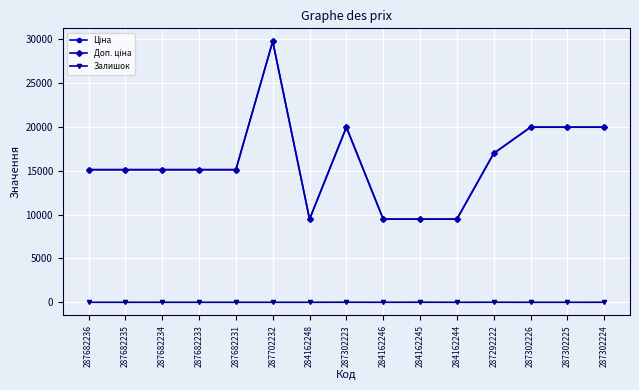

Is this an area chart (filled region under the line)?

No